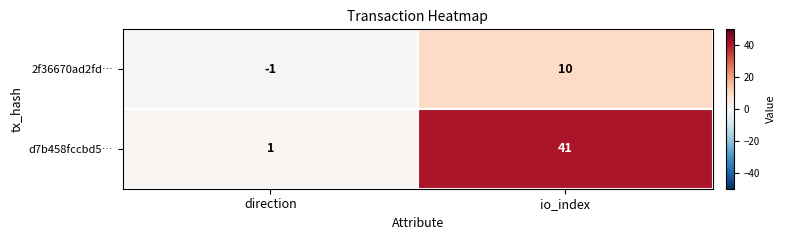

What is the spread (max minus min) of values at direction?

2